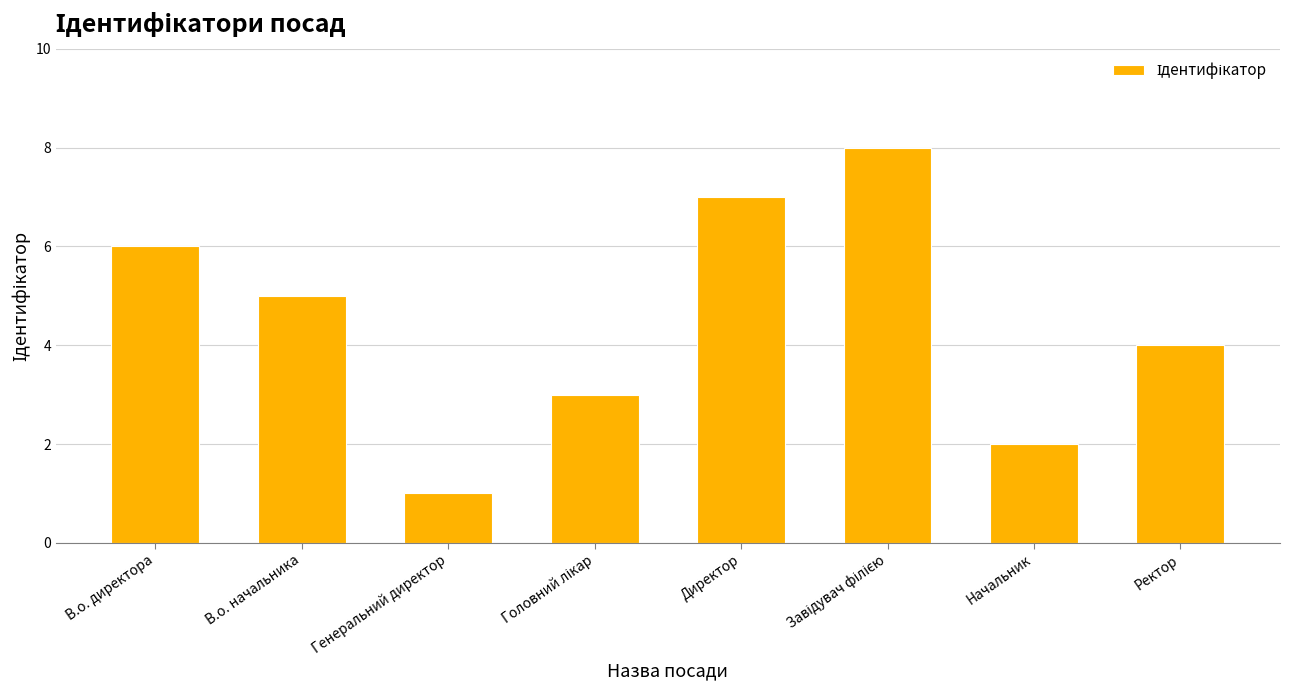

How many values are below 5?

4